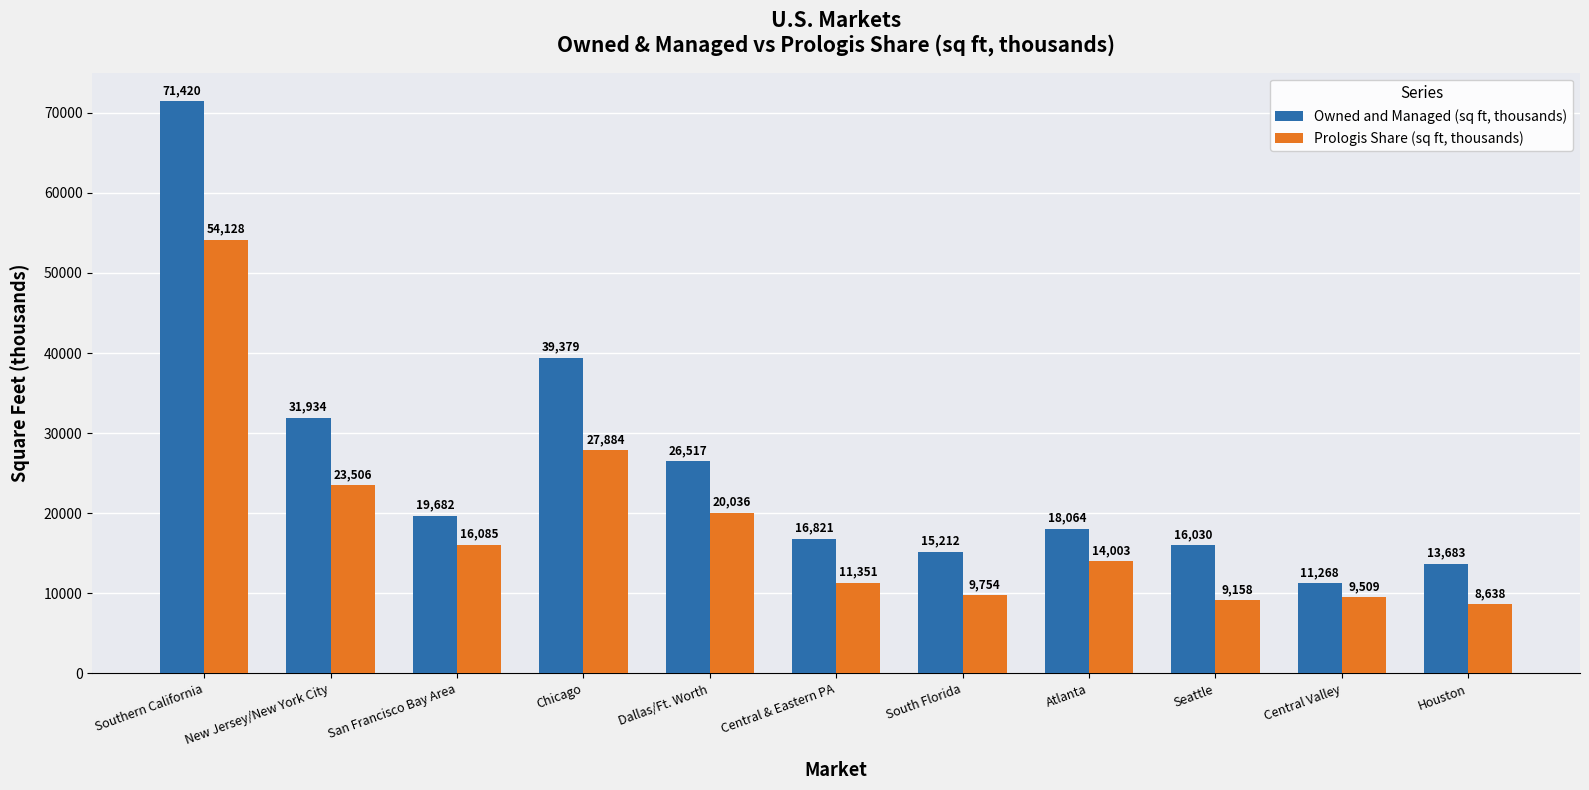

Reading left to right, list all the values displayed in this chart.

Owned and Managed (sq ft, thousands): Southern California=71420	New Jersey/New York City=31934	San Francisco Bay Area=19682	Chicago=39379	Dallas/Ft. Worth=26517	Central & Eastern PA=16821	South Florida=15212	Atlanta=18064	Seattle=16030	Central Valley=11268	Houston=13683
Prologis Share (sq ft, thousands): Southern California=54128	New Jersey/New York City=23506	San Francisco Bay Area=16085	Chicago=27884	Dallas/Ft. Worth=20036	Central & Eastern PA=11351	South Florida=9754	Atlanta=14003	Seattle=9158	Central Valley=9509	Houston=8638